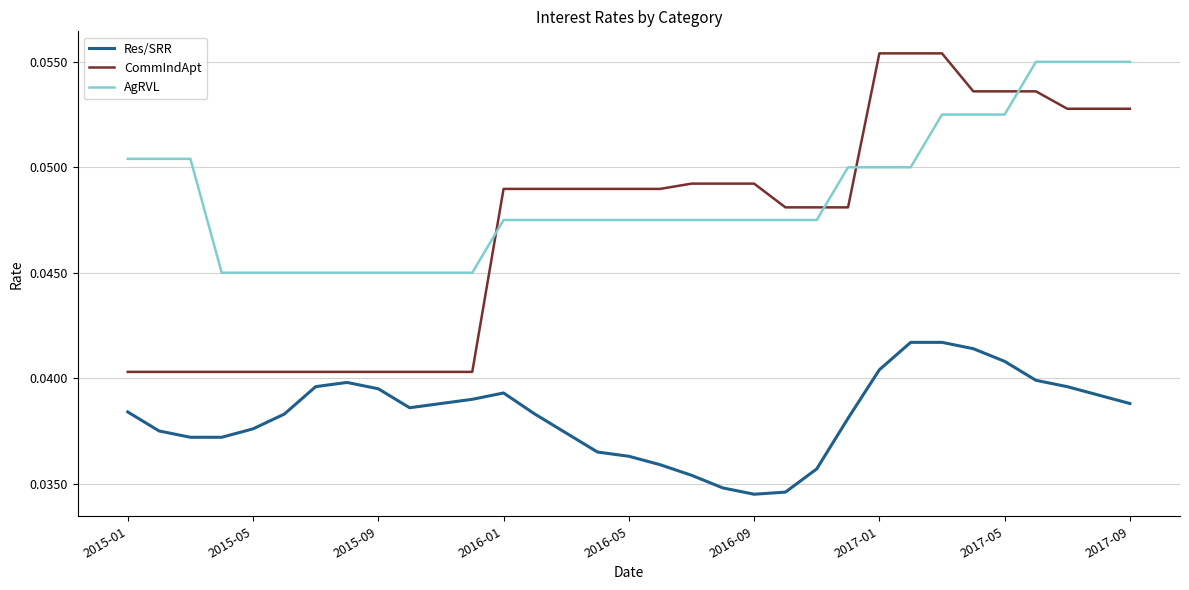

What are all the series names shown in the legend?

Res/SRR, CommIndApt, AgRVL